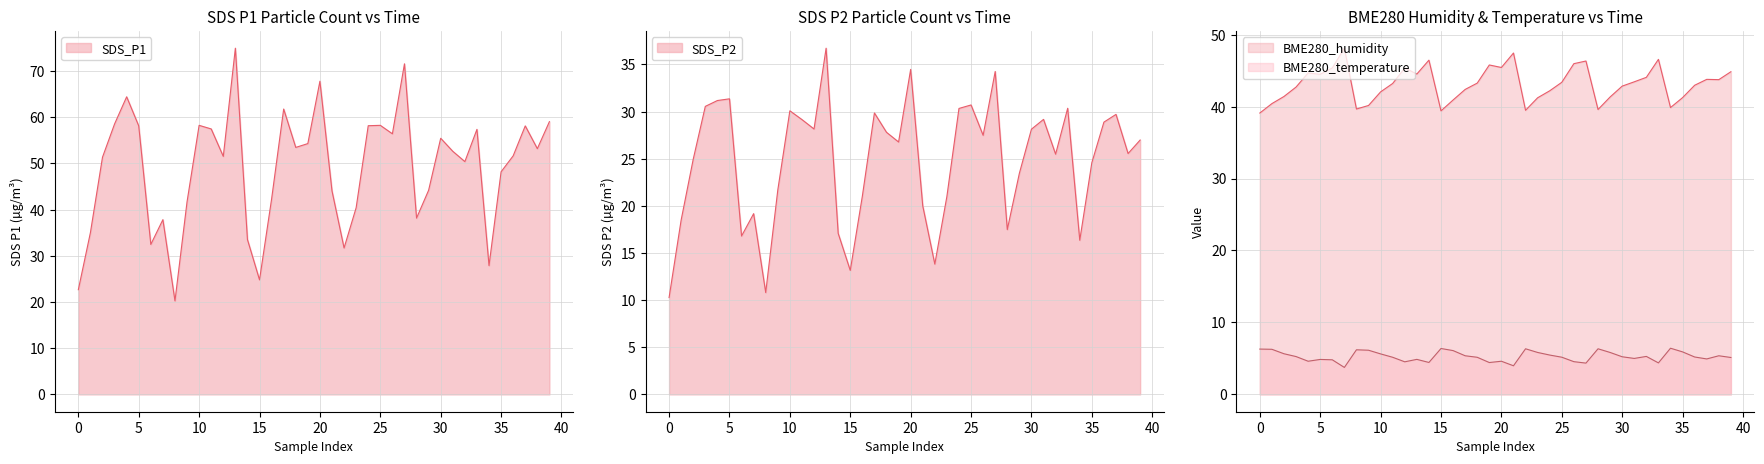

What are all the series names shown in the legend?

BME280_humidity, BME280_temperature, SDS_P1, SDS_P2